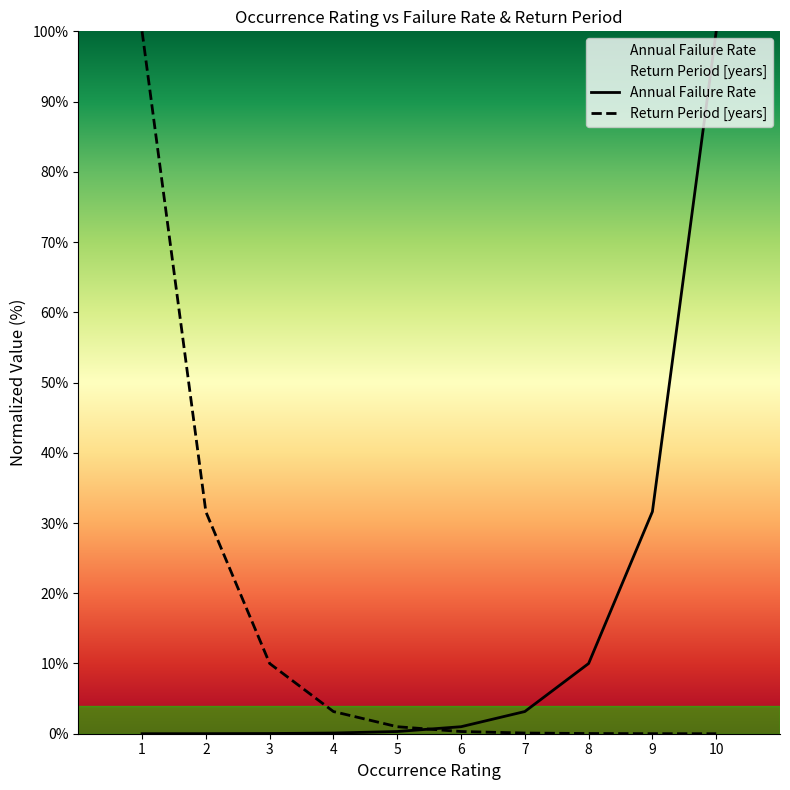

Reading left to right, extract all data points from this chart.

Annual Failure Rate: 0.0	0.0	0.0	0.1	0.3	1.0	3.2	10.0	31.6	100.0
Return Period [years]: 100.0	31.6	10.0	3.2	1.0	0.3	0.1	0.0	0.0	0.0